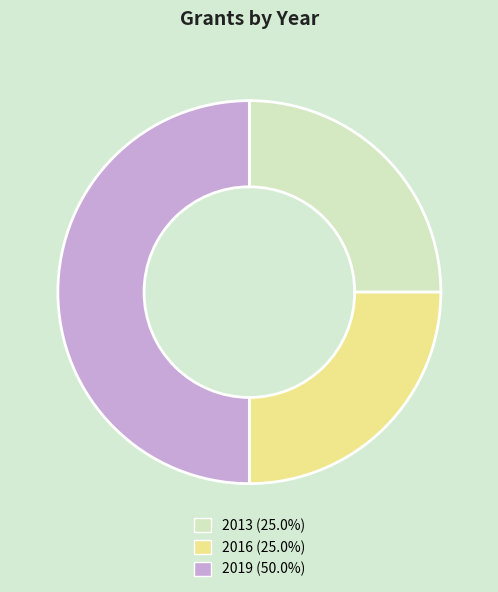

Combined, do 2016 (25.0%) and 2019 (50.0%) account for over 50%?

Yes